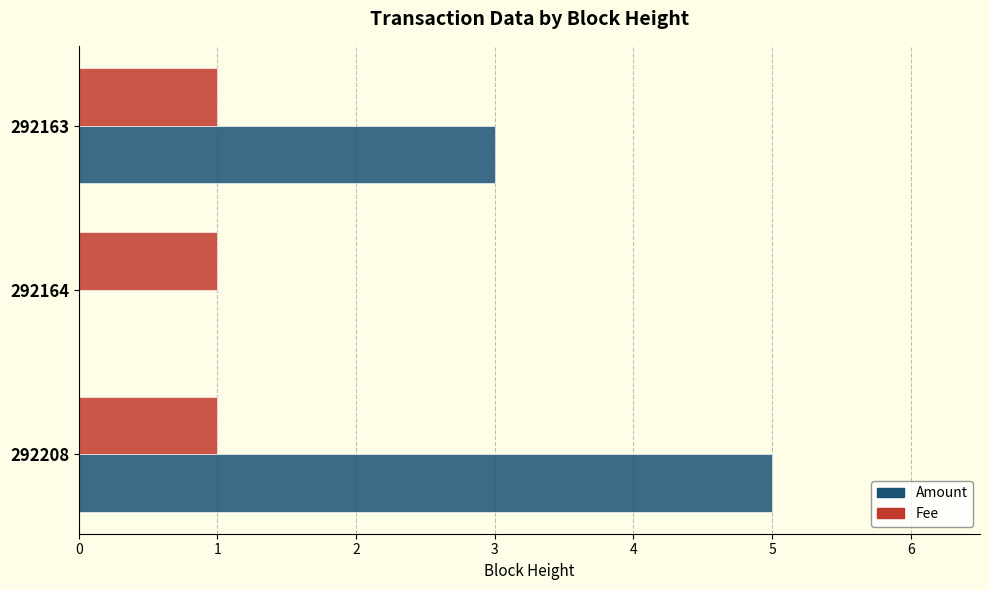

The Amount series shows 0 at 292164. True or false?

True